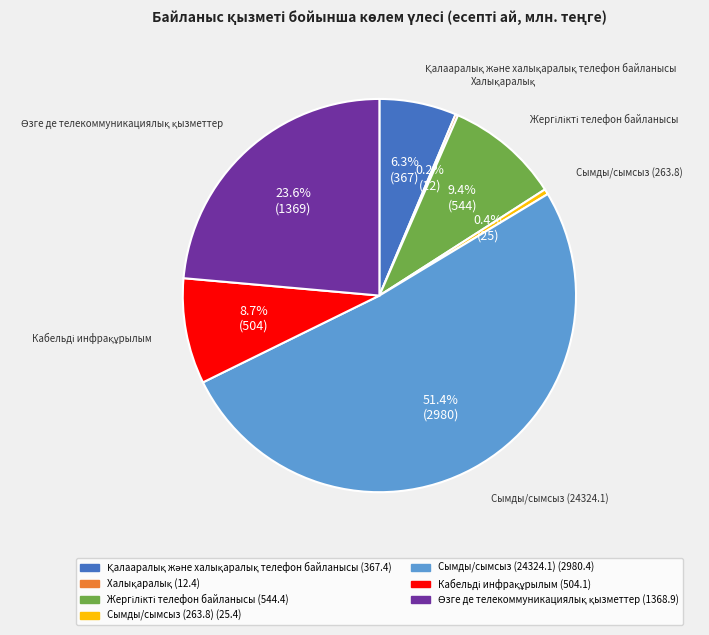

What is the majority slice?

Сымды/сымсыз (24324.1)